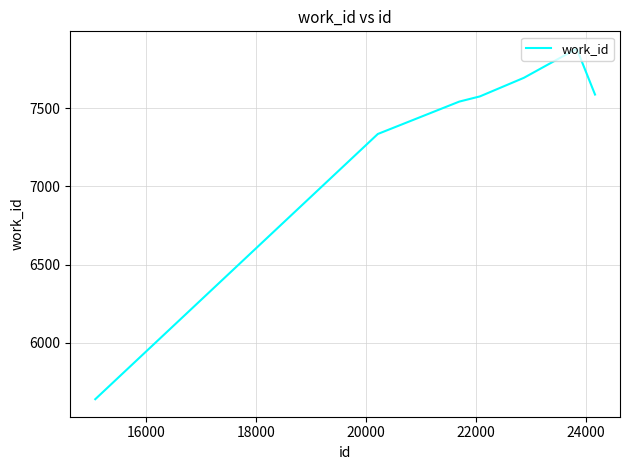

What is the greatest value displayed?

7879